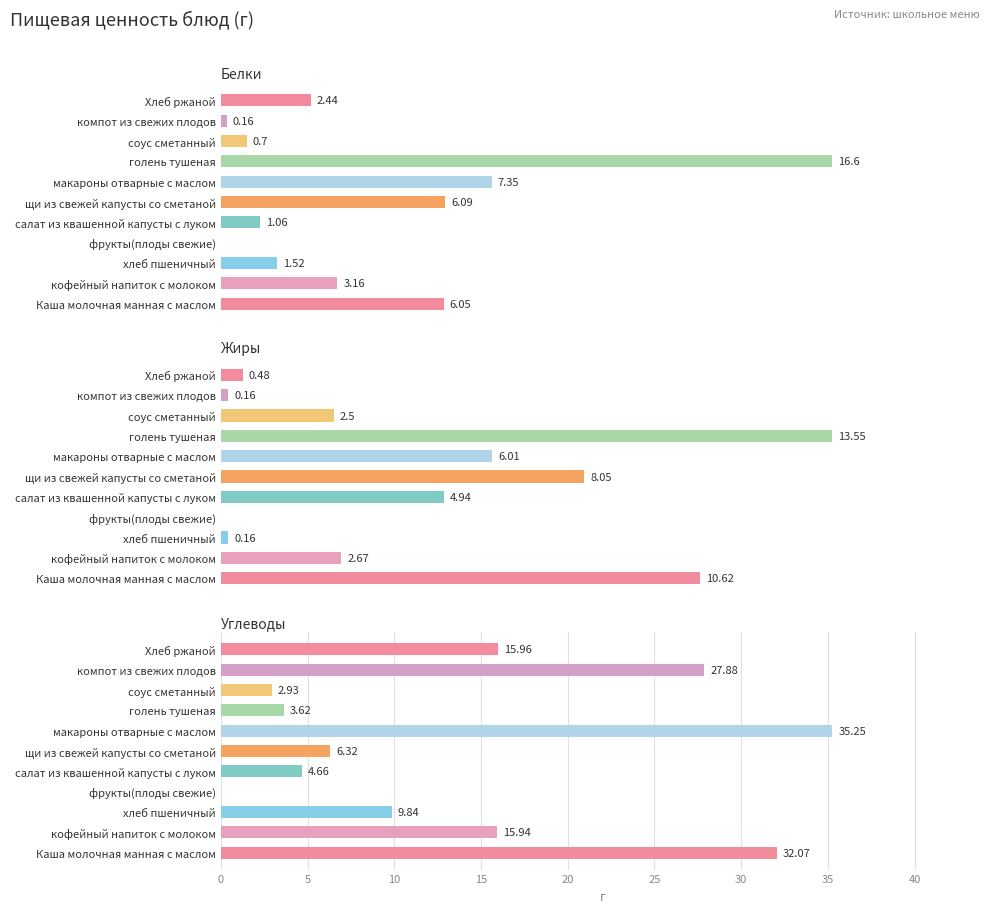

Count the number of data series in this chart.

3